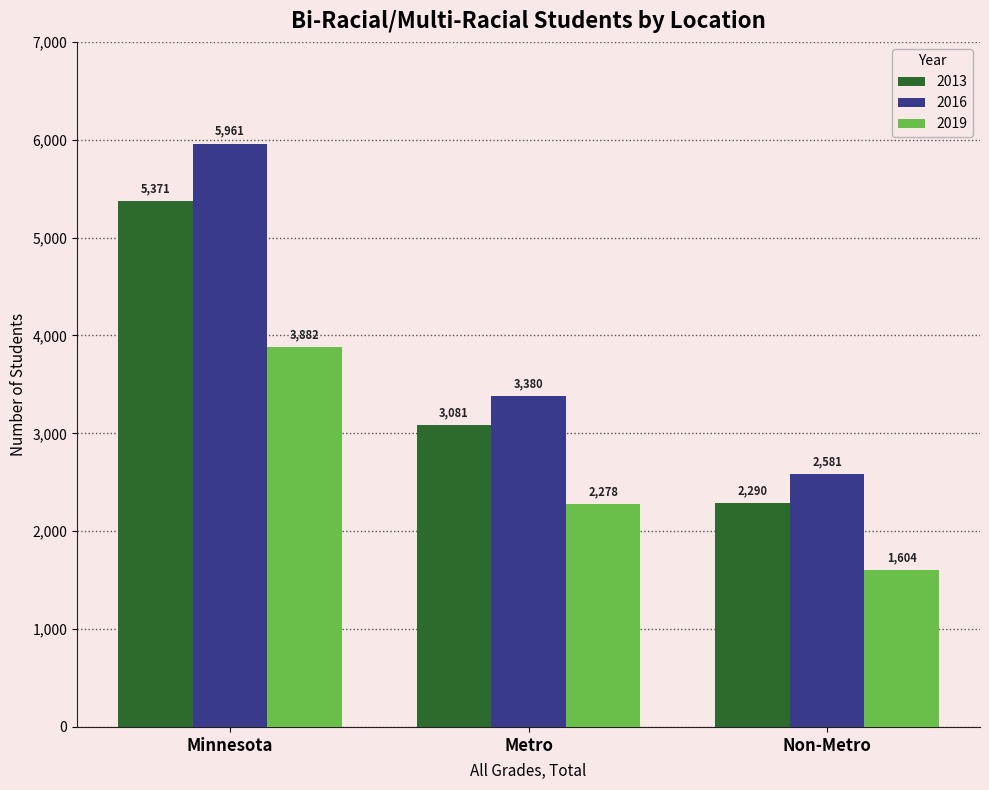

Count the number of data series in this chart.

3